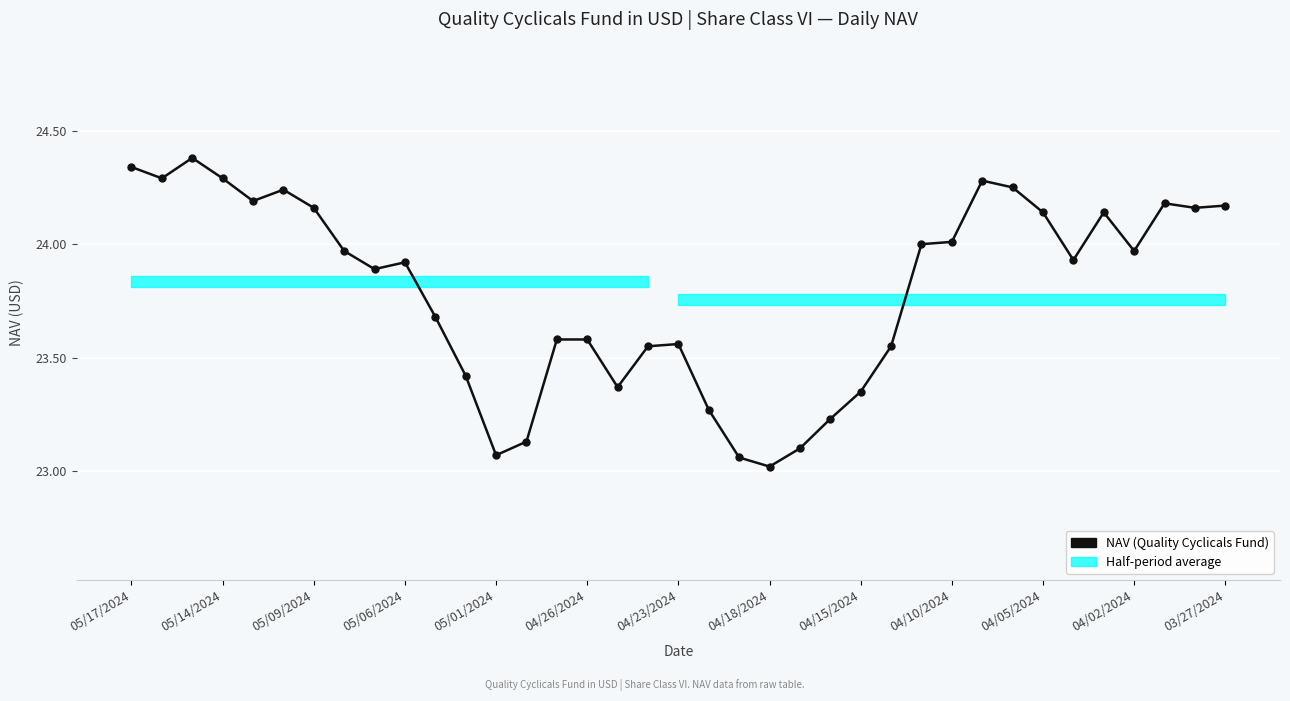

What is the label of the 37th point from the right?

05/17/2024